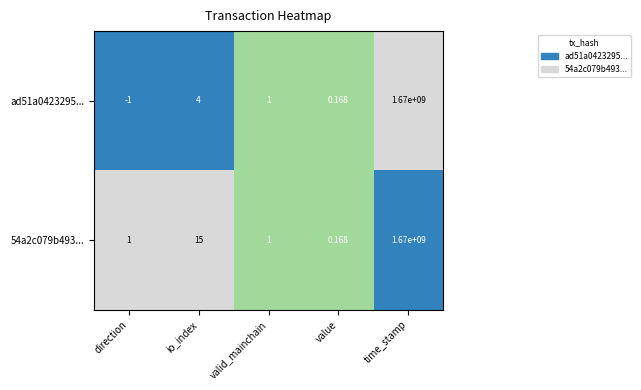

Is the value of ad51a0423295... at value greater than the value of 54a2c079b493... at time_stamp?

No